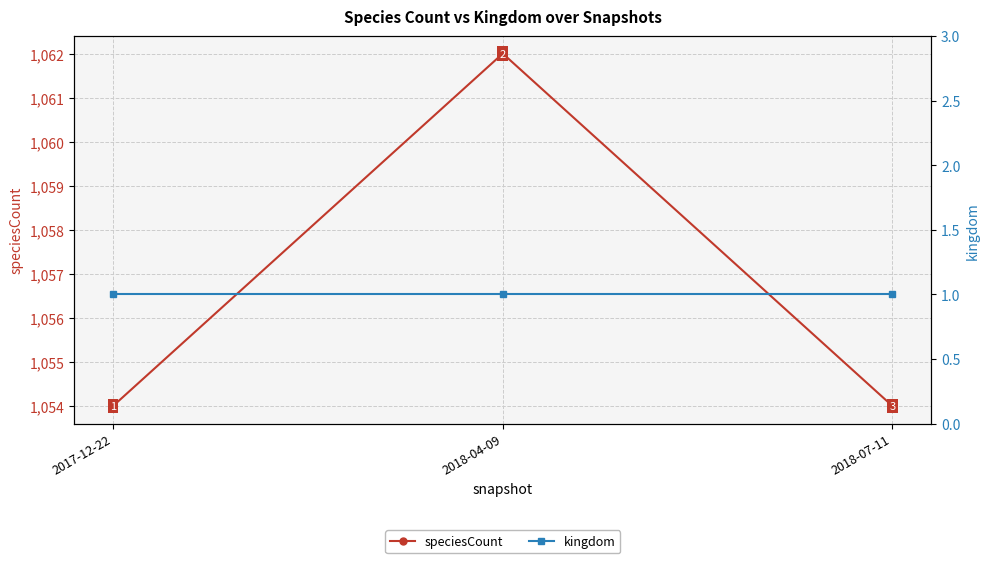

Reading right to left, transcribe all the data shown in this chart.

speciesCount: 1054	1062	1054
kingdom: 1	1	1